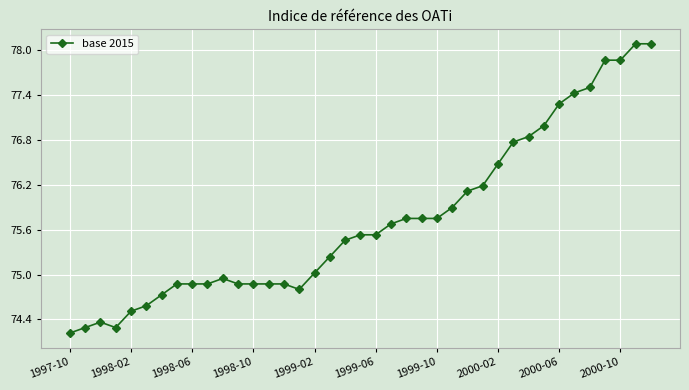

True or false: the data has more than 1 interior local peaks.

True